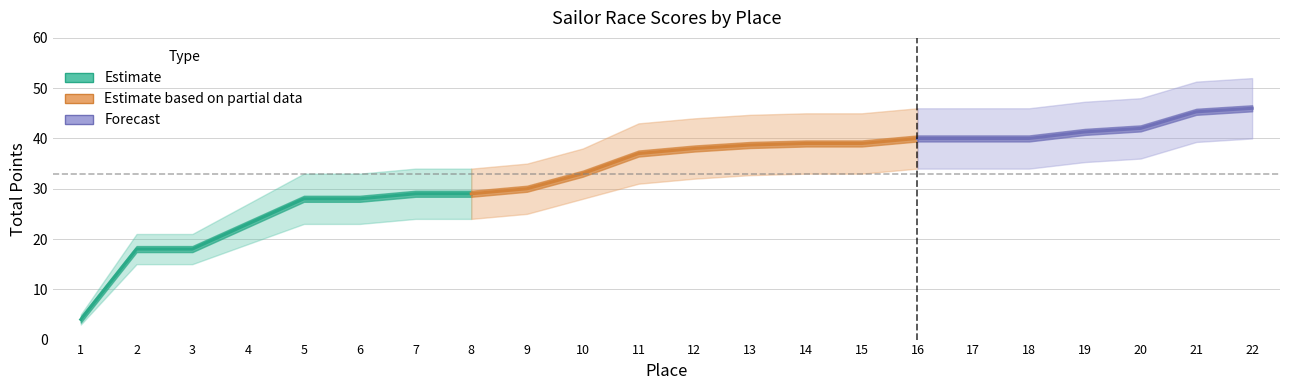

What is the greatest value displayed?

52.0